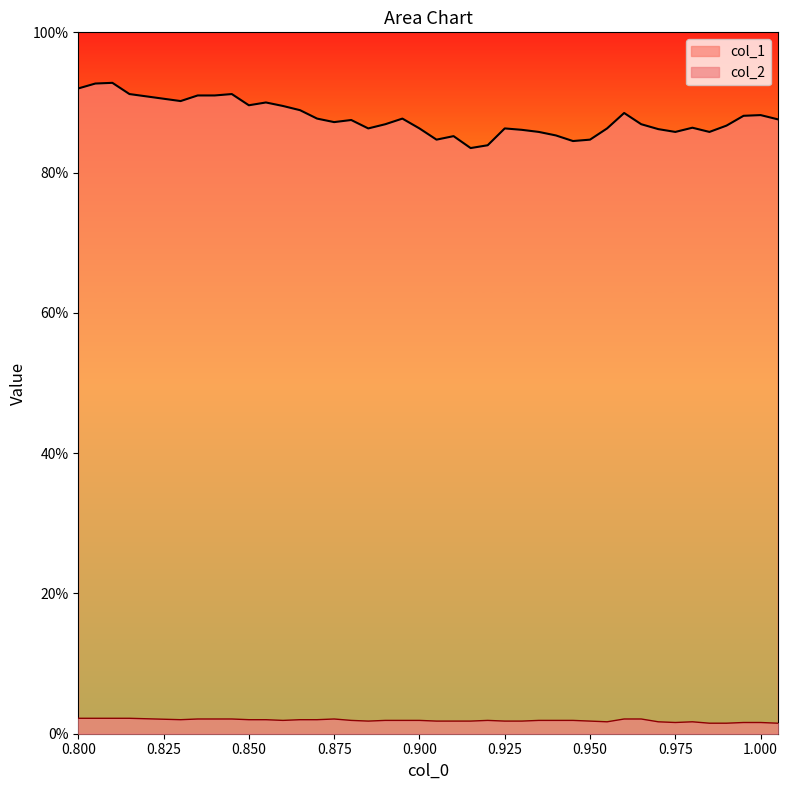

Which series has the largest total across all categories?

col_1